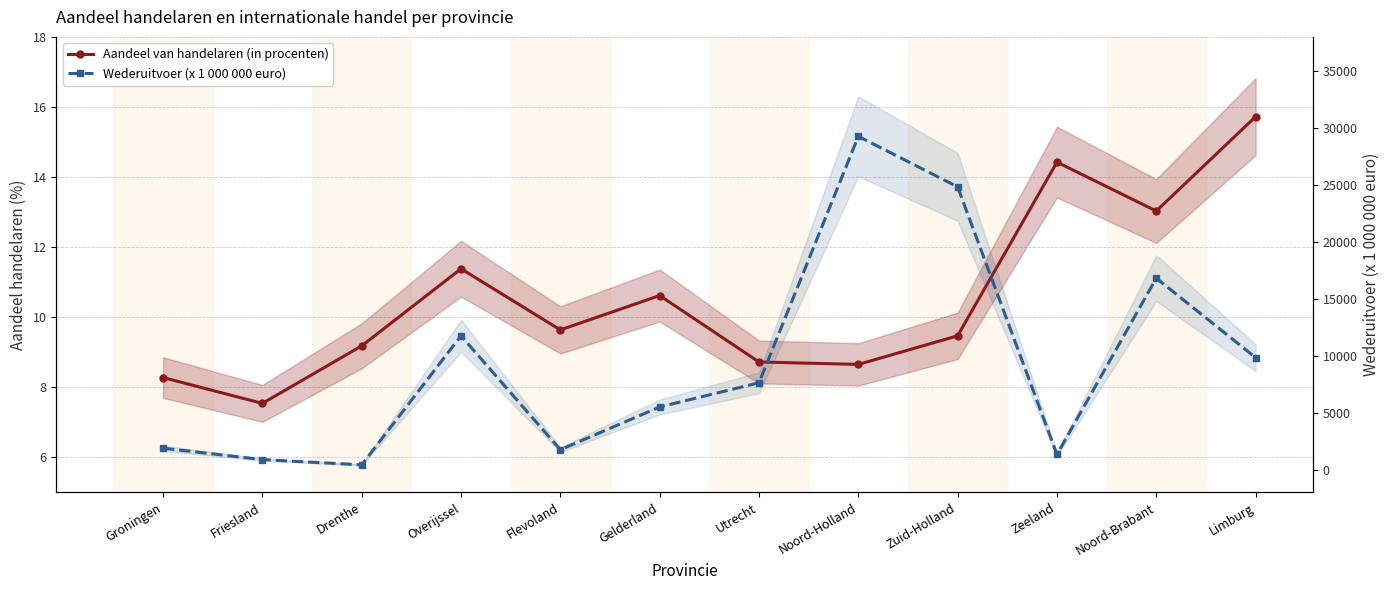

Which category has the lowest value in the Aandeel van handelaren (in procenten) series?

Friesland